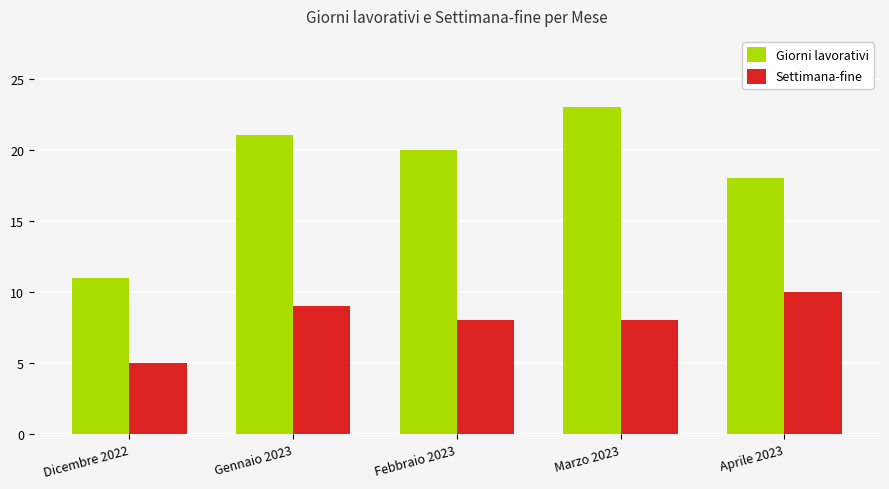

Which category has the highest value in the Giorni lavorativi series?

Marzo 2023